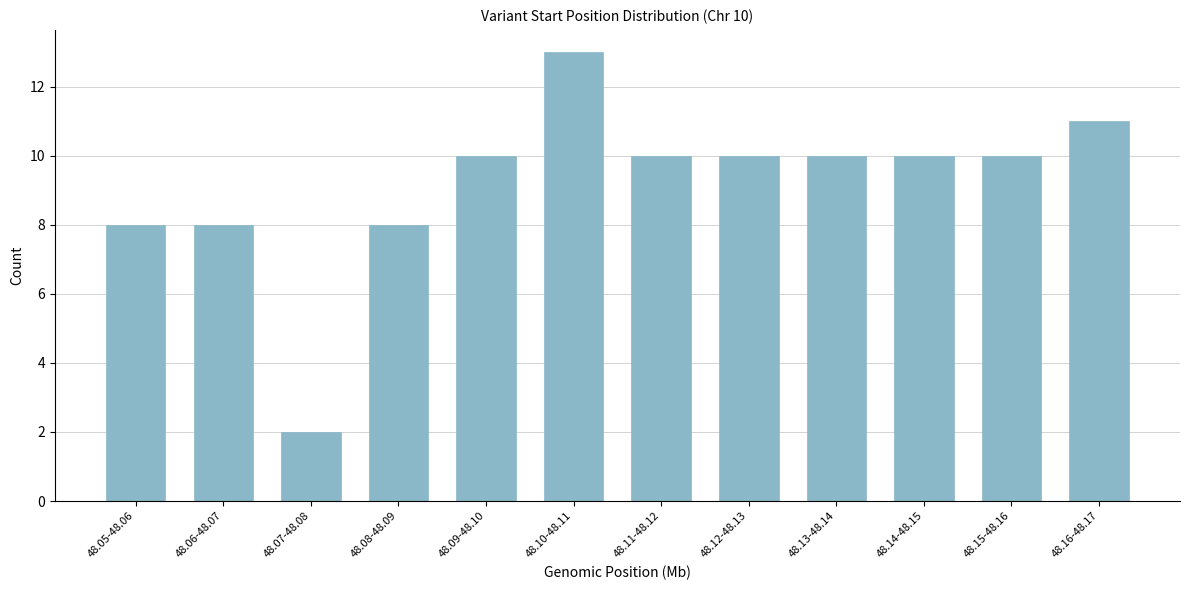

Reading left to right, transcribe all the data shown in this chart.

48.05-48.06=8	48.06-48.07=8	48.07-48.08=2	48.08-48.09=8	48.09-48.10=10	48.10-48.11=13	48.11-48.12=10	48.12-48.13=10	48.13-48.14=10	48.14-48.15=10	48.15-48.16=10	48.16-48.17=11